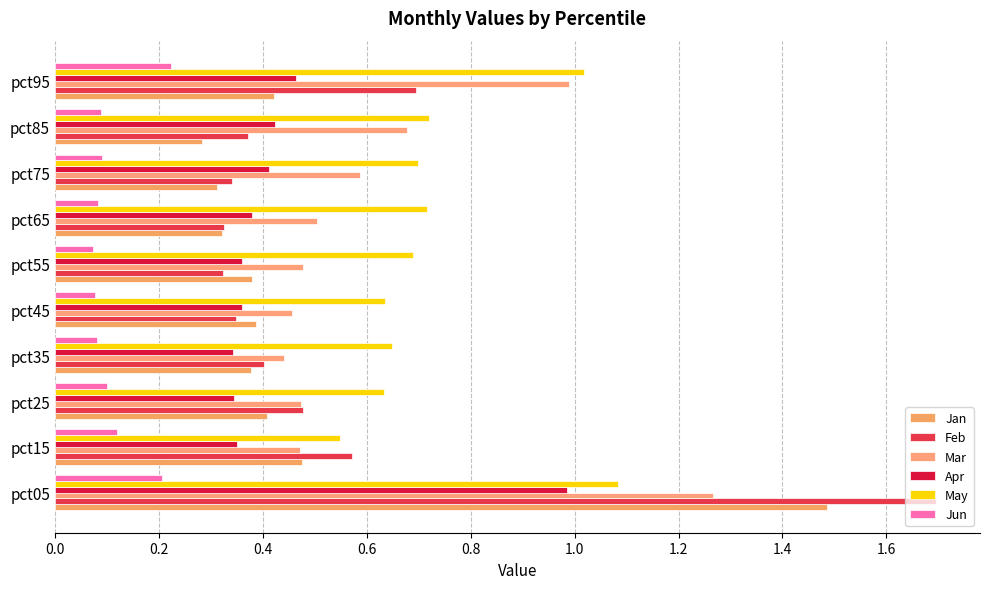

How many categories are shown in the chart?

10